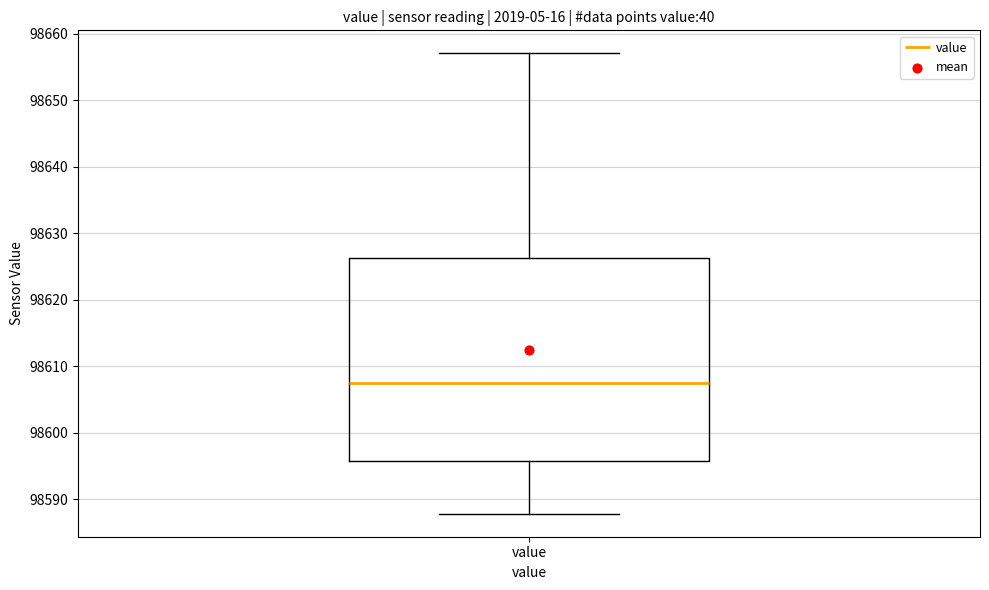

Transcribe this box plot: give where the median line is, the range the box spans, and where the two whiskers end, as read against the y-axis. The values are not printed on the chart, so give them approximately, as read against the axis.

median 98607, box 98596 to 98626, whiskers 98588 to 98657